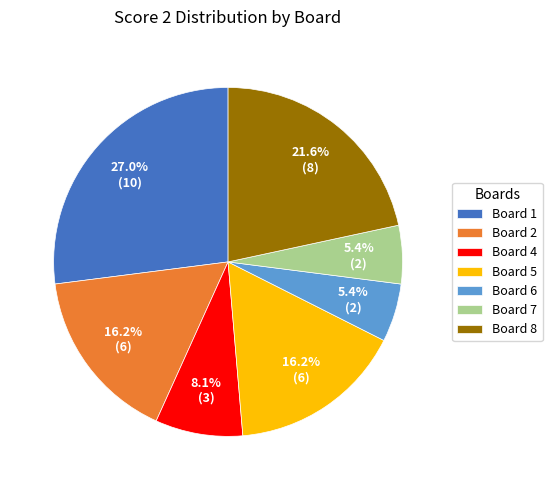

What percentage is the Board 2 slice, to the nearest percent?

16%